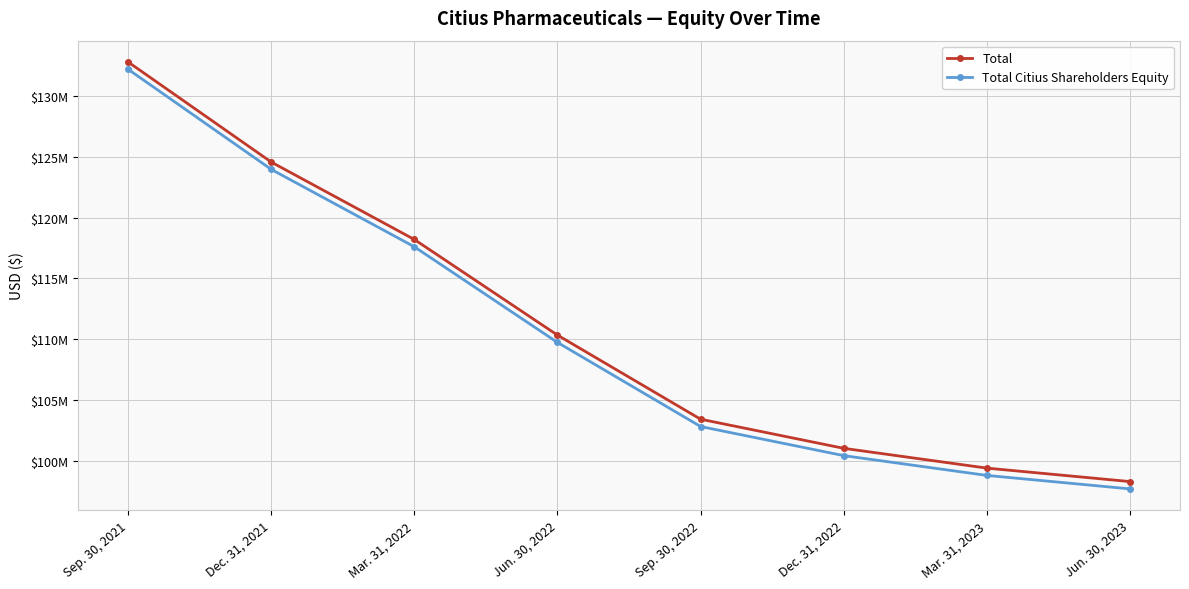

At how many categories does at least one series exceed 130928137?

1